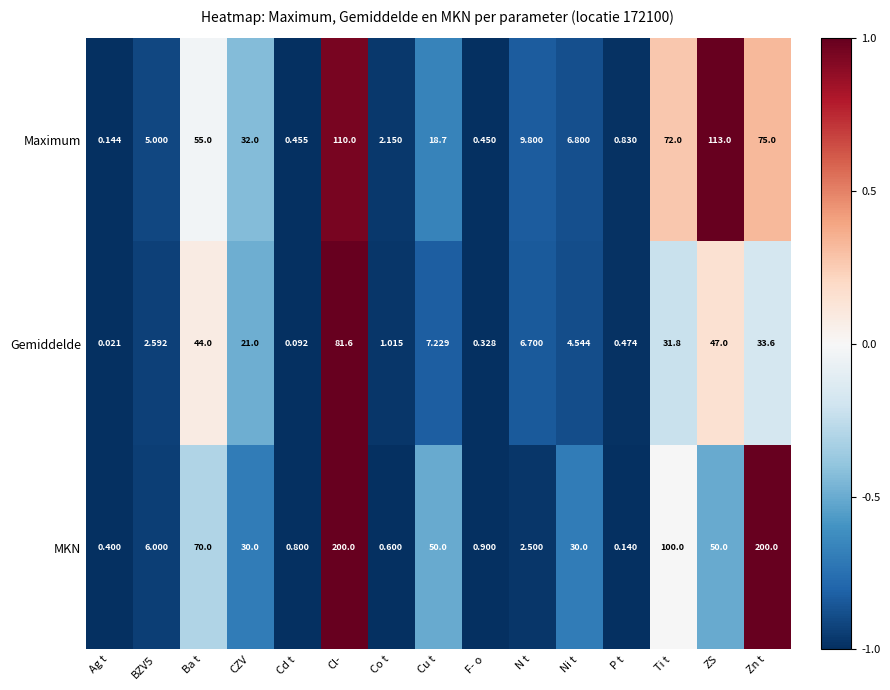

What is the total value across all series at Ti t?

203.8